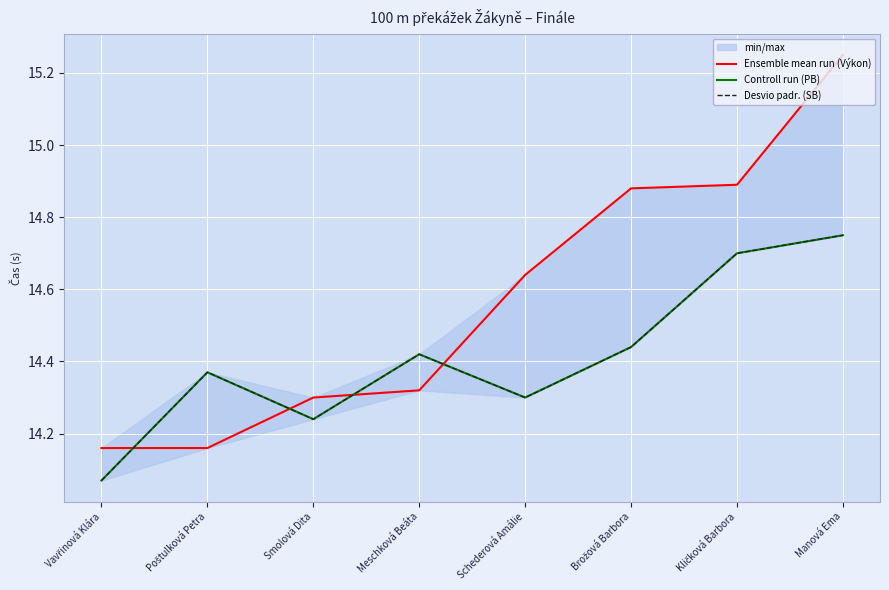

Which category has the lowest value across all series?

Vavřinová Klára